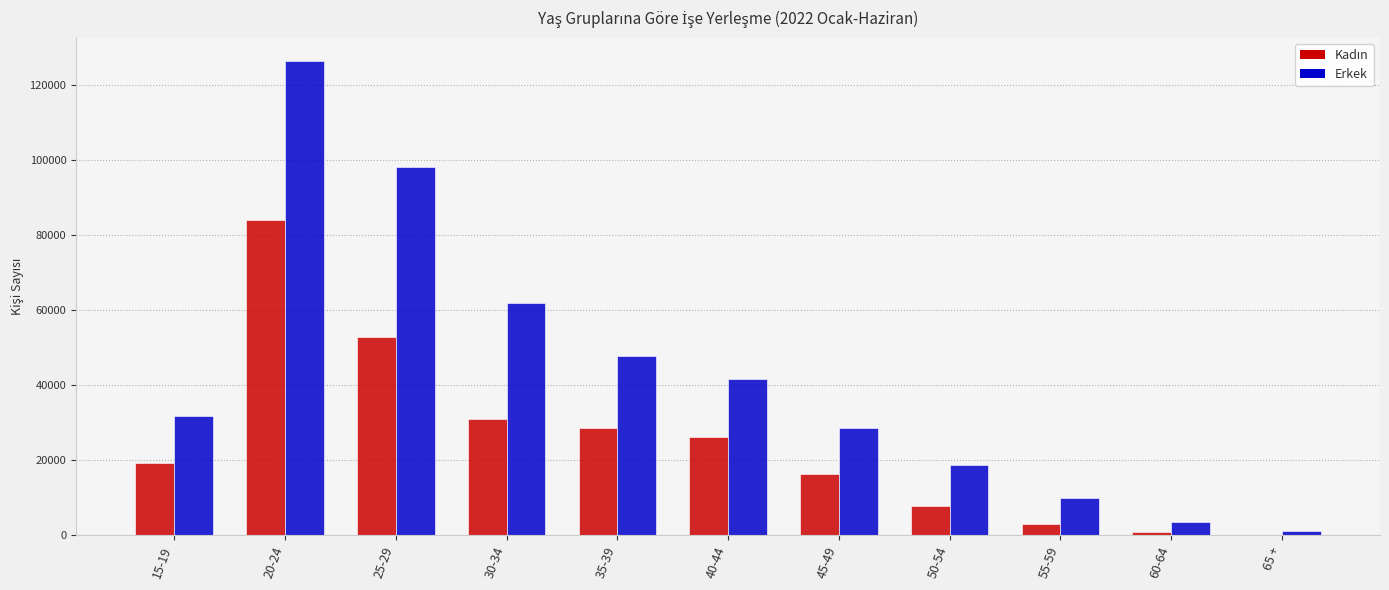

How many groups of bars are there?

11